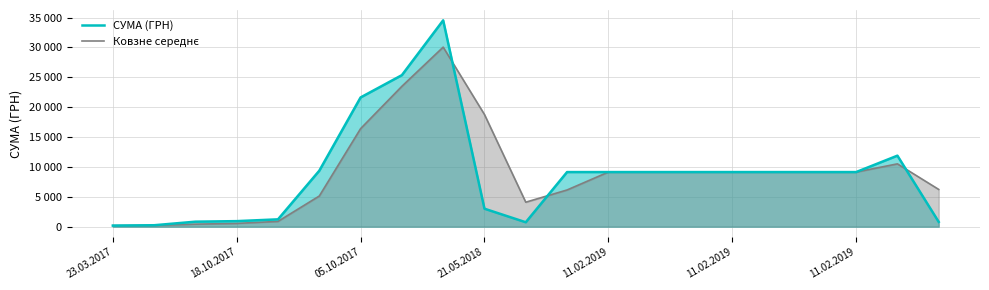

In СУМА (ГРН), how many points are lower than both neighbors (excluding endpoints)?

1